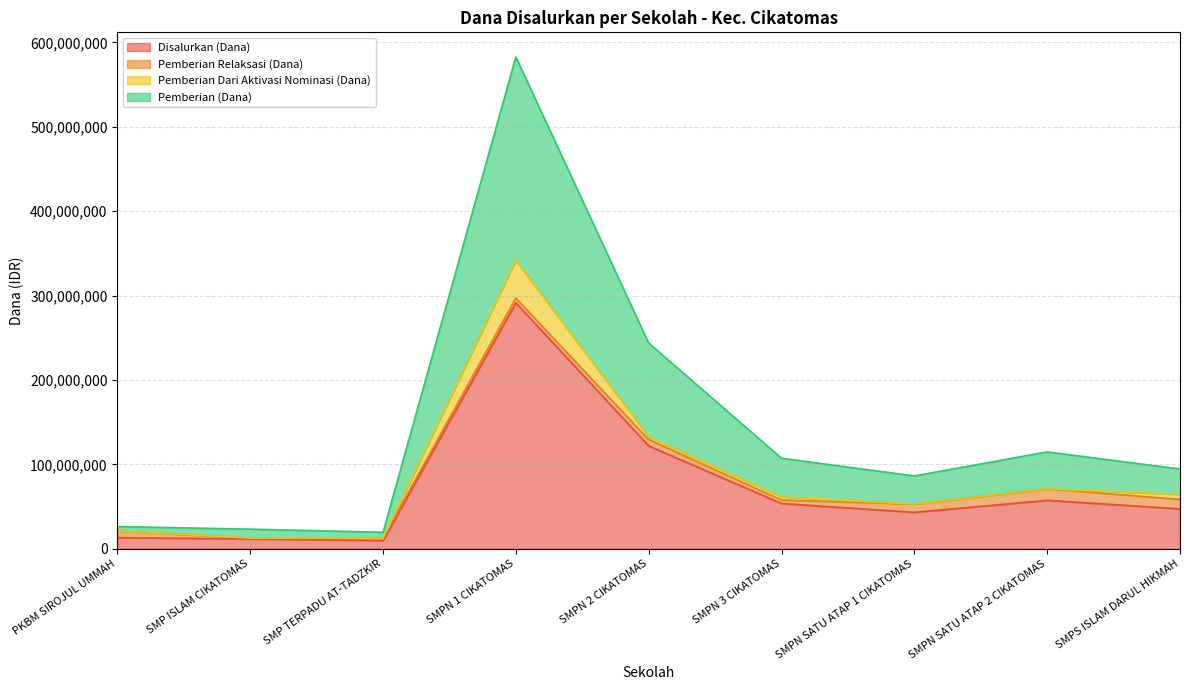

True or false: Pemberian (Dana) and Disalurkan (Dana) intersect in this chart.

False